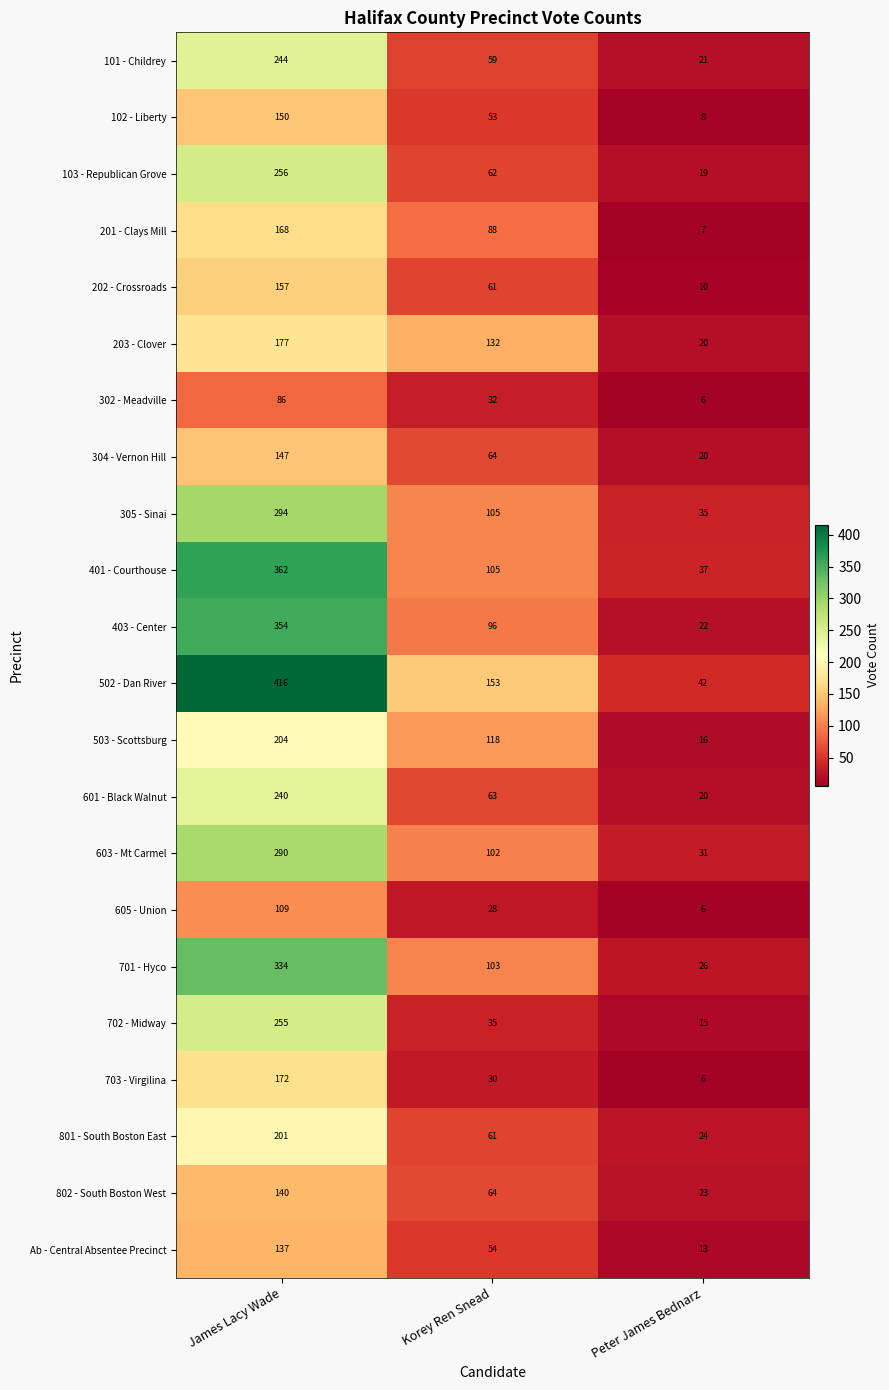

At which label is 502 - Dan River closest to 229?

Korey Ren Snead